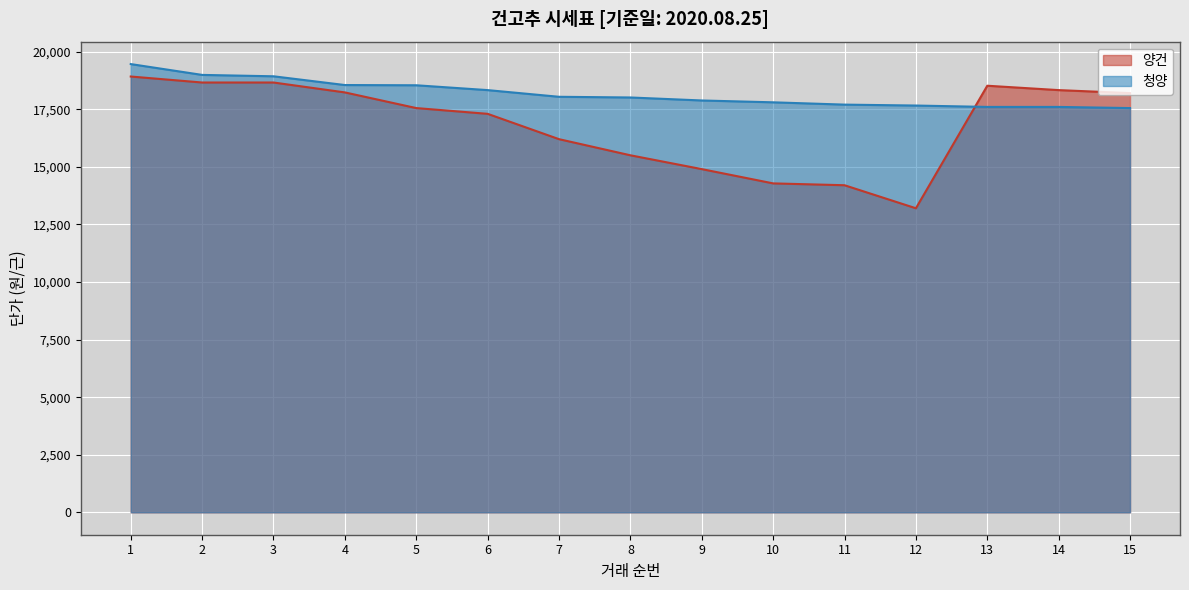

Reading right to left, extract all data points from this chart.

양건: 18200	18330	18520	13200	14200	14280	14900	15500	16200	17300	17550	18230	18660	18660	18920
청양: 17550	17600	17600	17660	17700	17800	17880	18010	18040	18330	18540	18550	18930	18990	19460